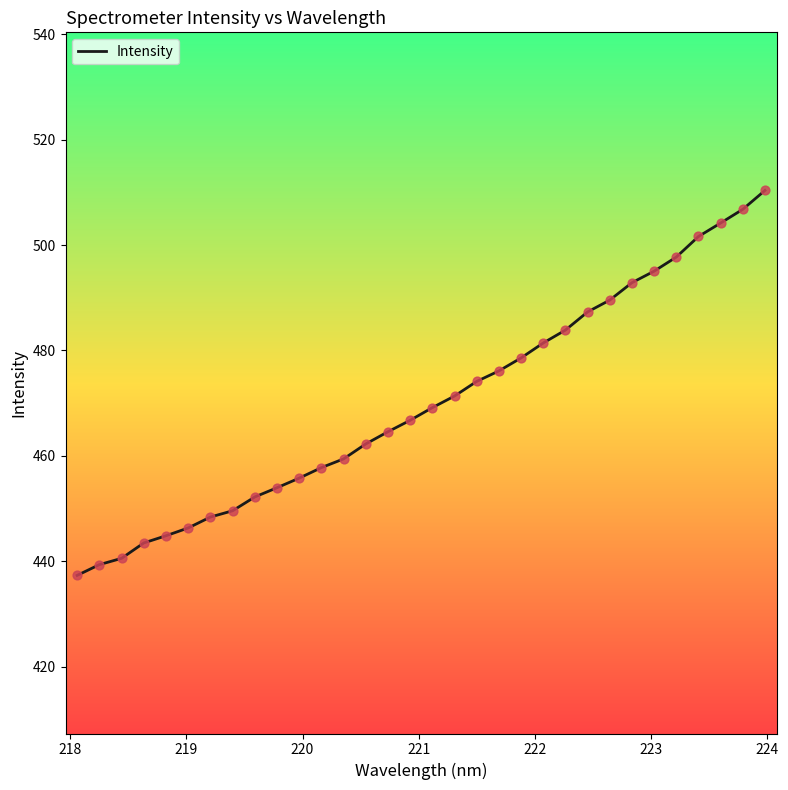

Is this an area chart (filled region under the line)?

No